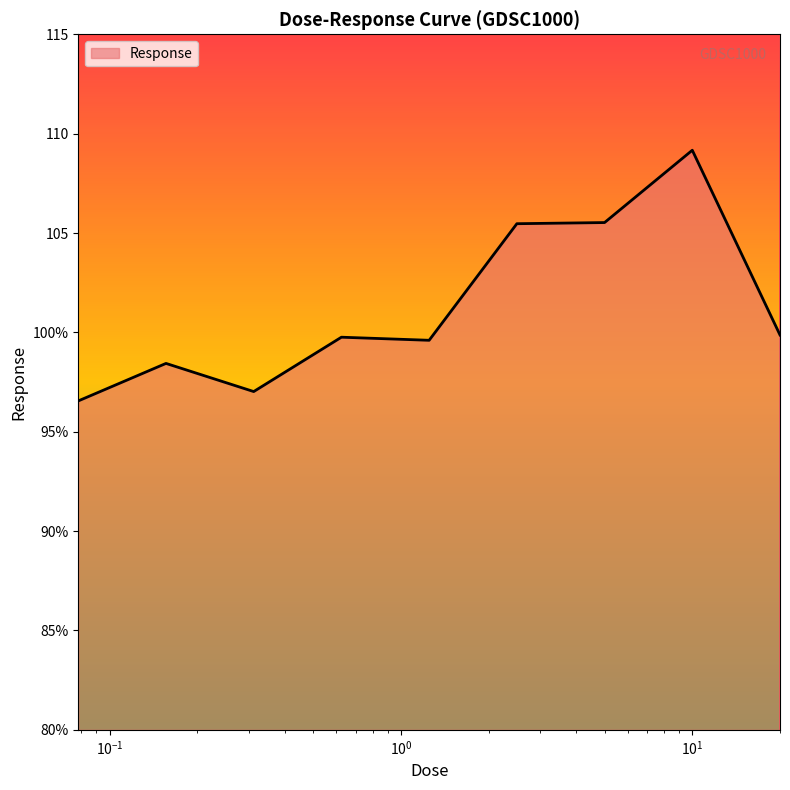

What is the label of the 7th point from the left?

5.0